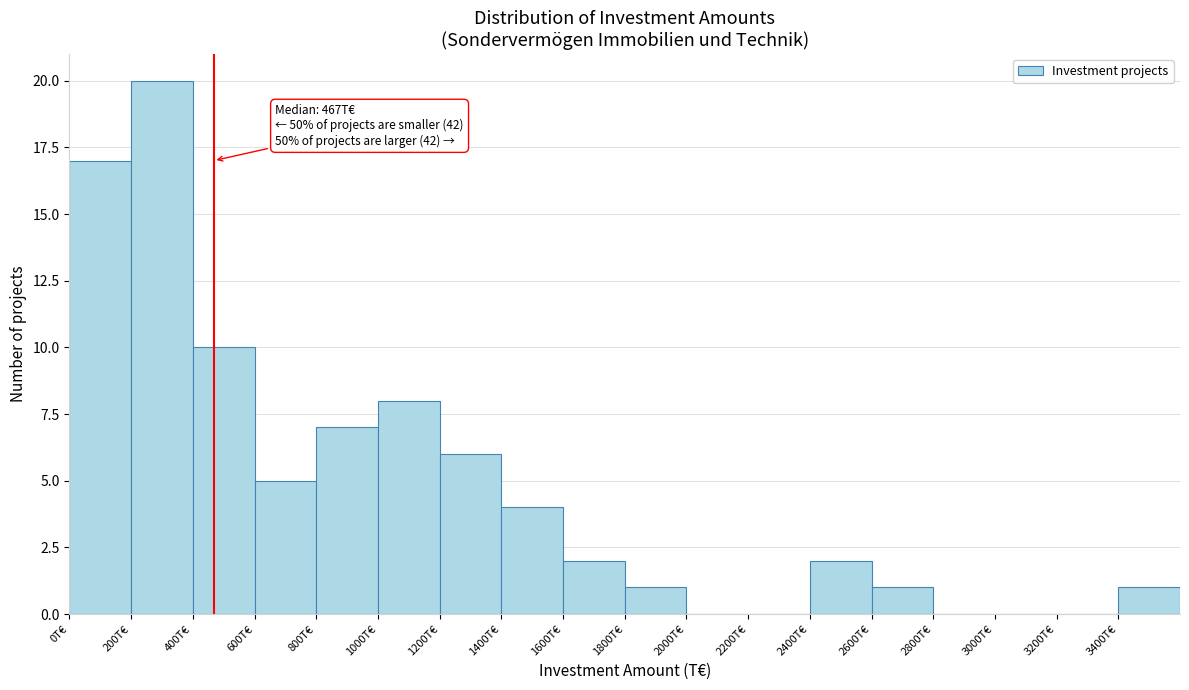

Over which range of the x-axis is the bar tallest?

200 to 400